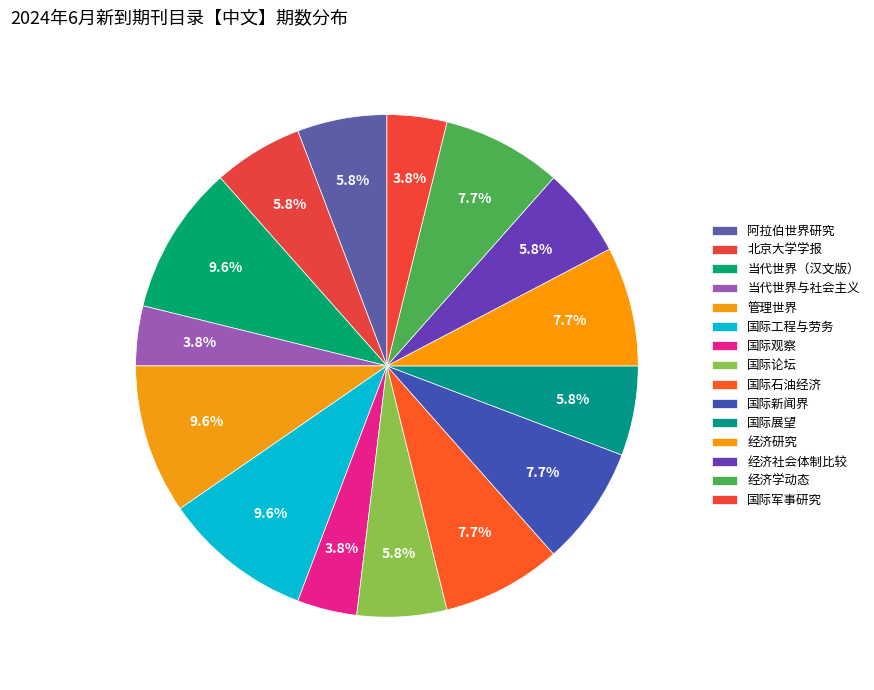

Count the number of slices in the pie.

15